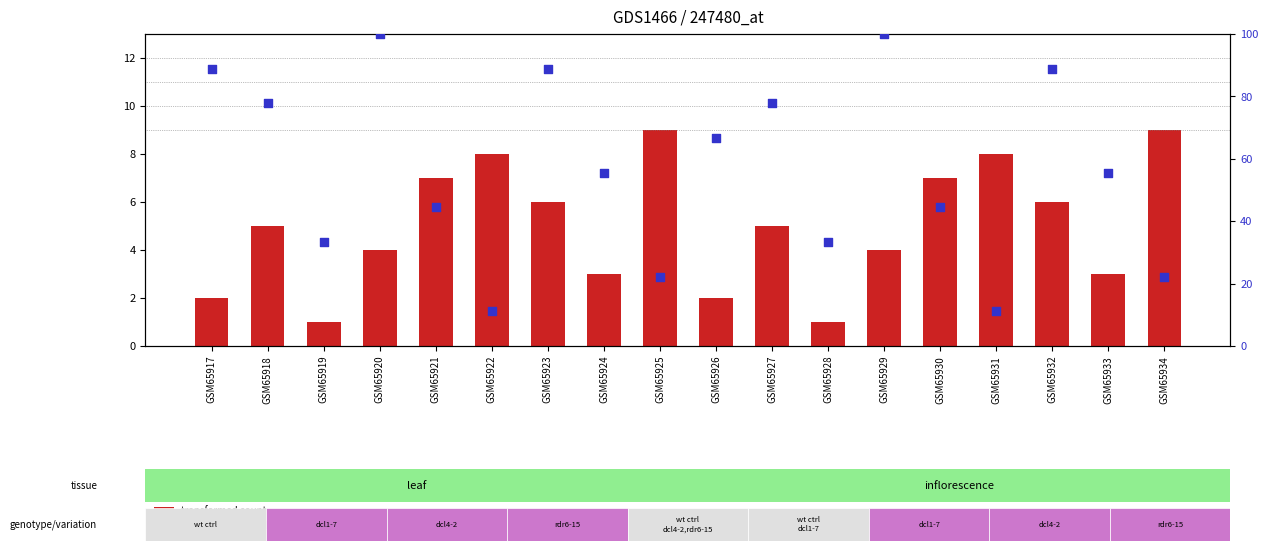

Which series contains the highest Y value?

percentile rank within the sample